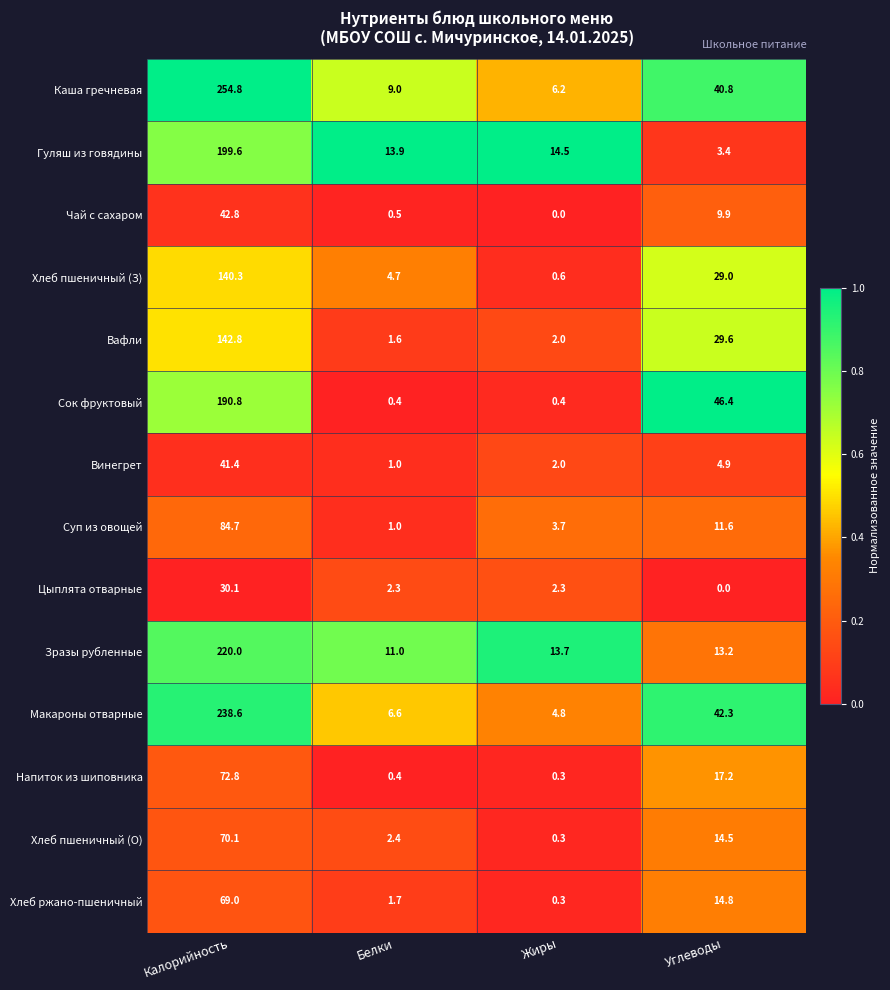

Is the value of Макароны отварные at Жиры greater than the value of Винегрет at Калорийность?

No